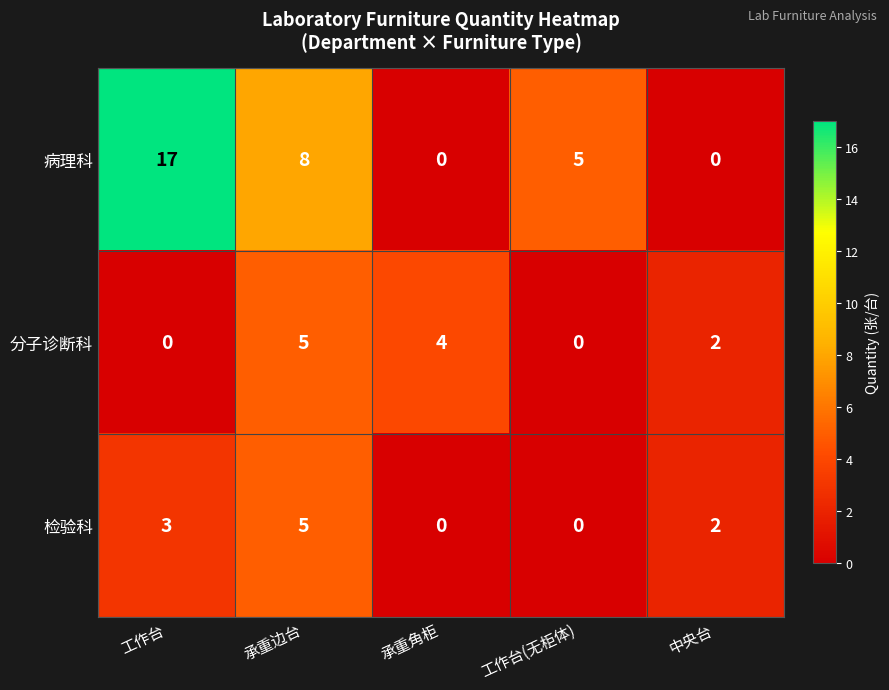

What is the maximum value shown in the chart?

17